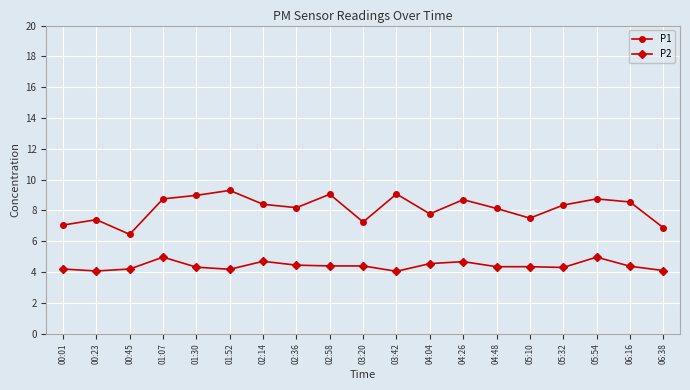

Count the number of categories in the chart.

19